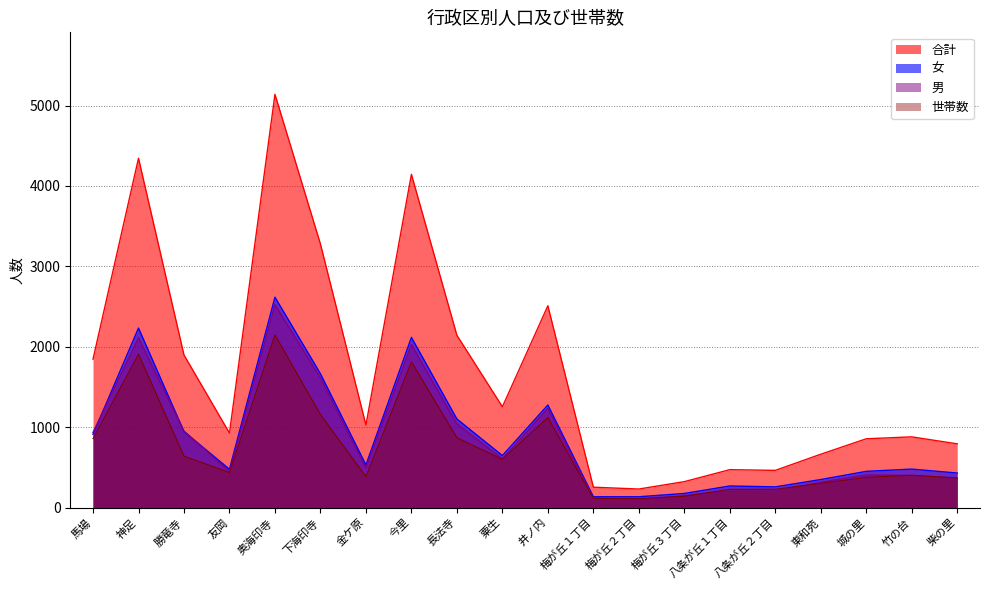

What is the difference between the 男 values at 竹の台 and 梅が丘３丁目?

254